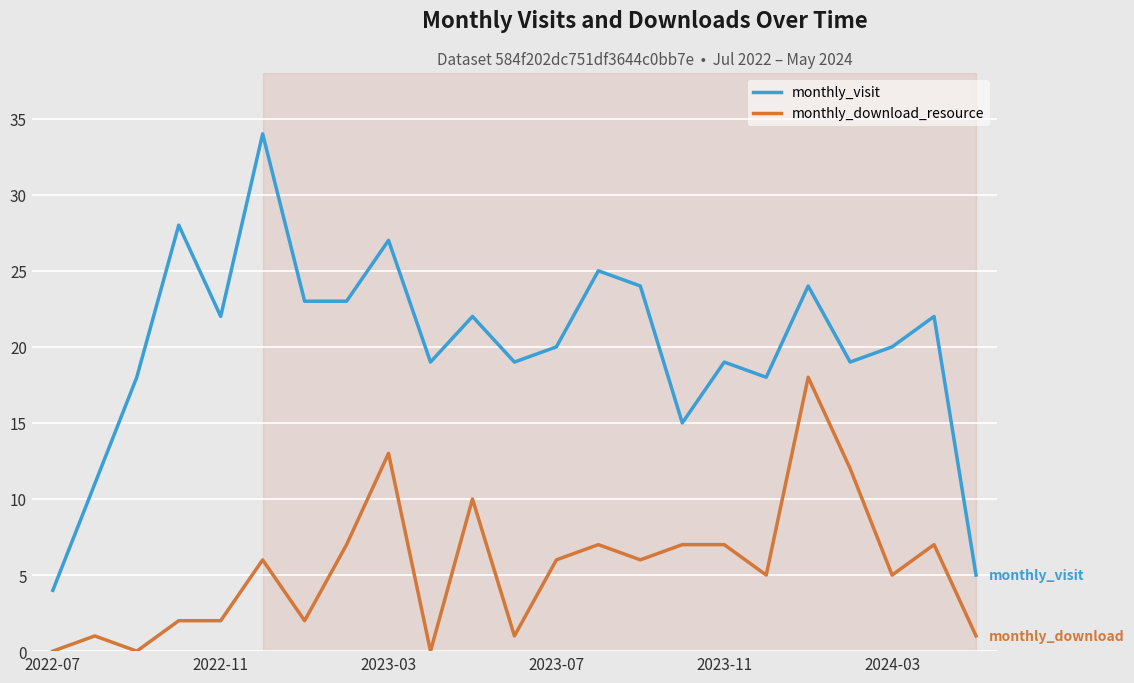

Which series has the largest range (max minus min)?

monthly_visit